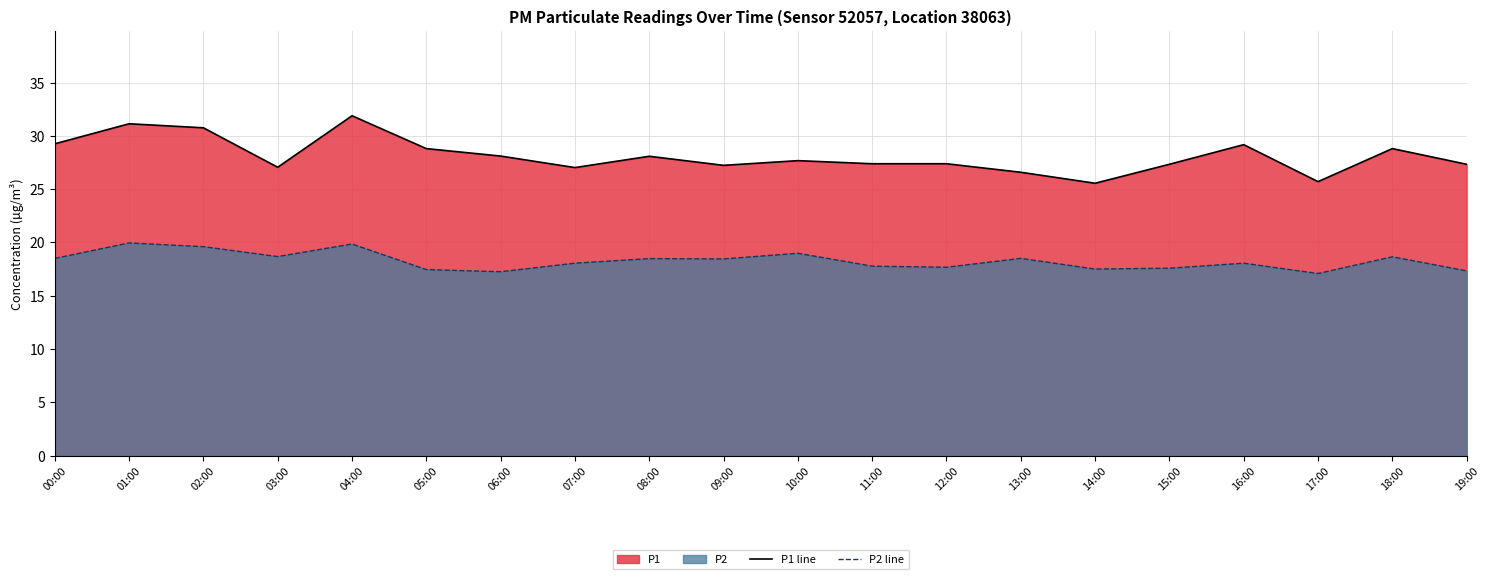

What is the difference between the maximum and second lowest values in the P2 line series?

2.7